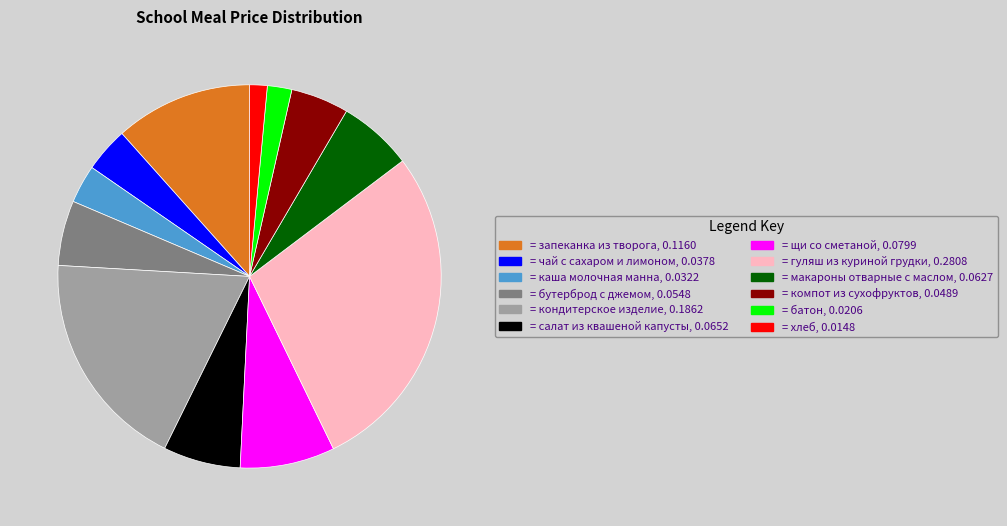

Is there any slice that represents more than half of the pie?

No